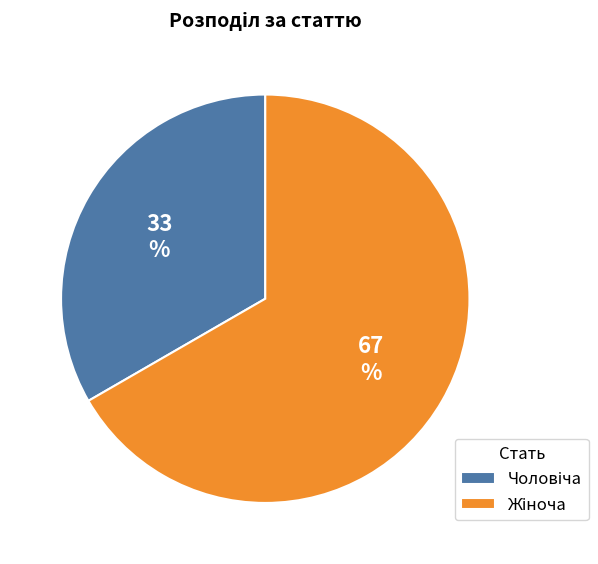

Does any single category account for the majority?

Yes